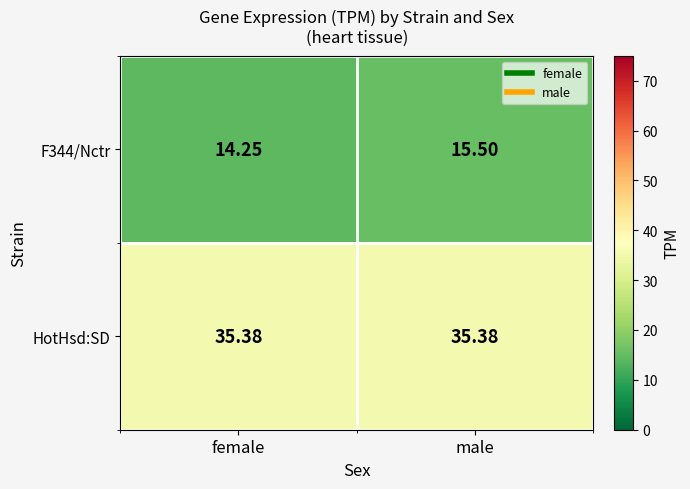

Which category has the highest value in the F344/Nctr series?

male